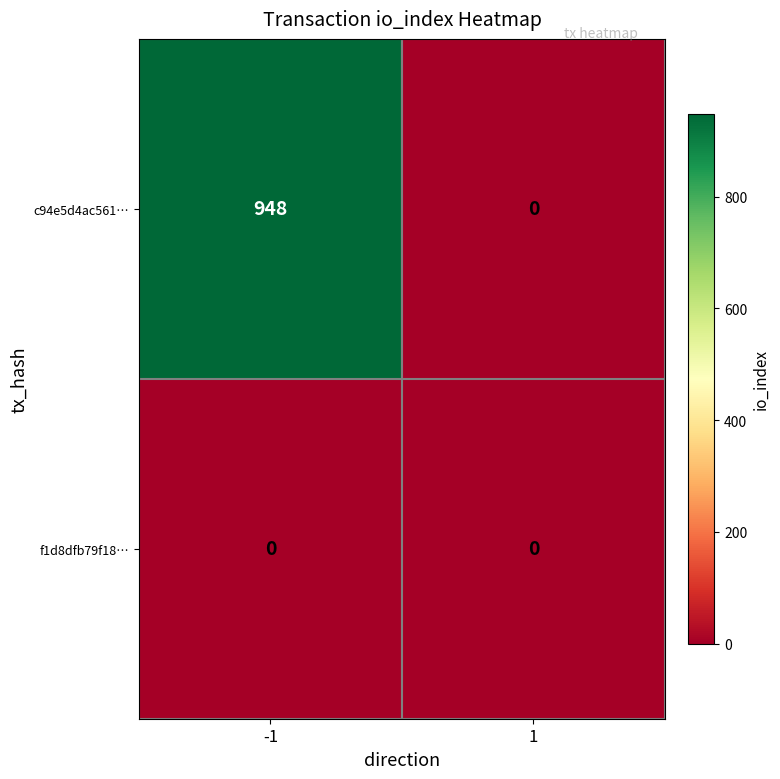

The value of c94e5d4ac561… at 1 is 0. True or false?

True